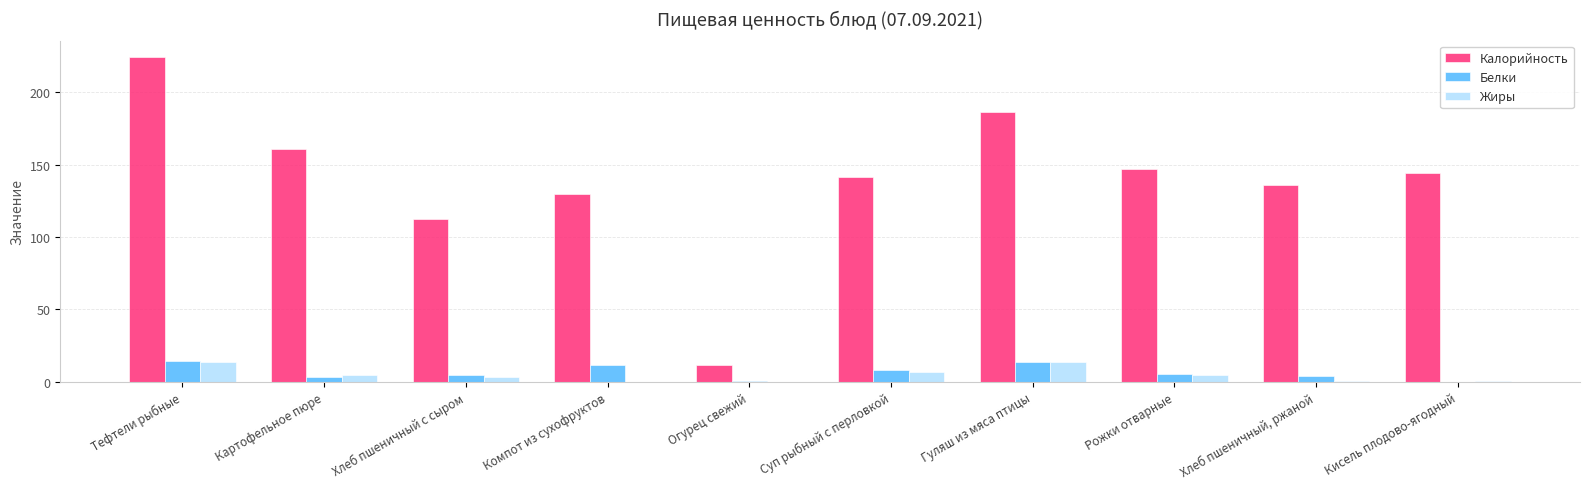

Between Картофельное пюре and Огурец свежий, which series saw the biggest shift?

Калорийность